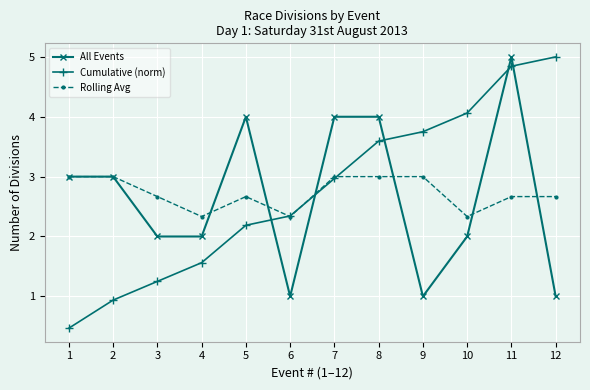

What is the total value across all series at 1?

6.5